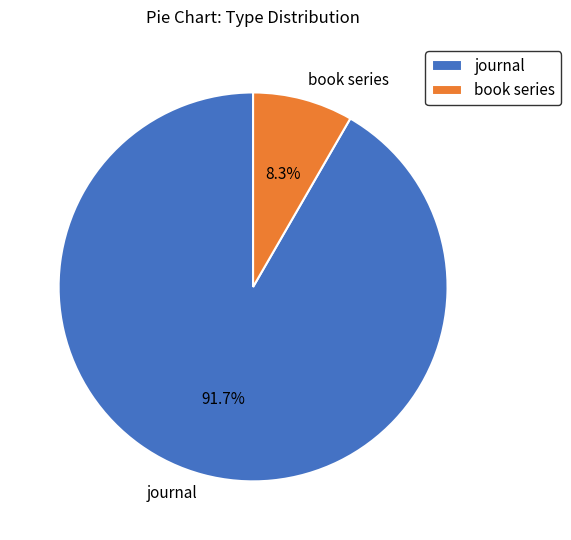

Is there a majority slice in this chart?

Yes